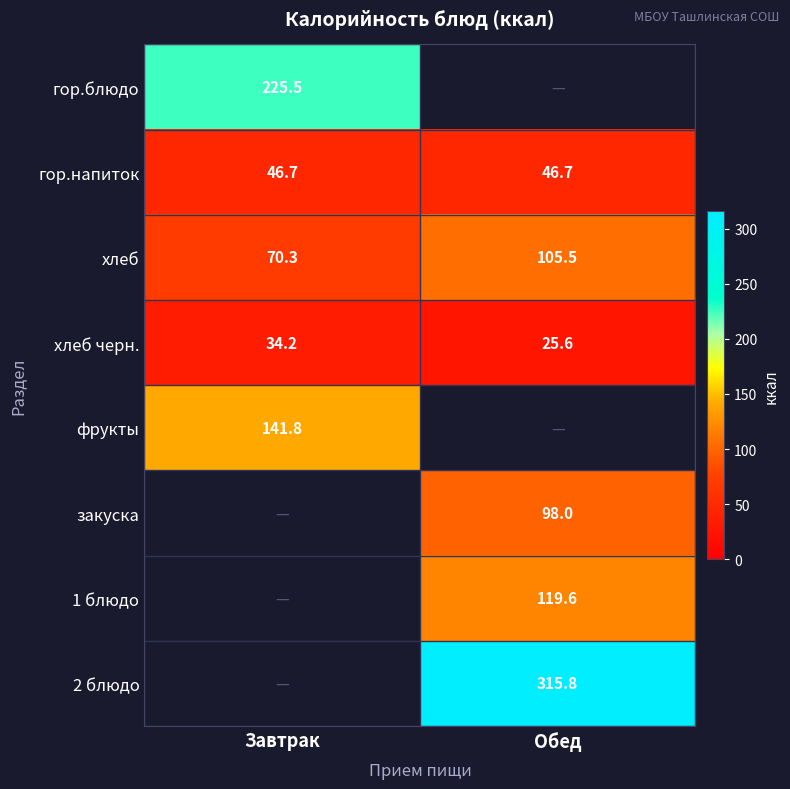

List the labels in order of хлеб value, largest first.

Обед, Завтрак